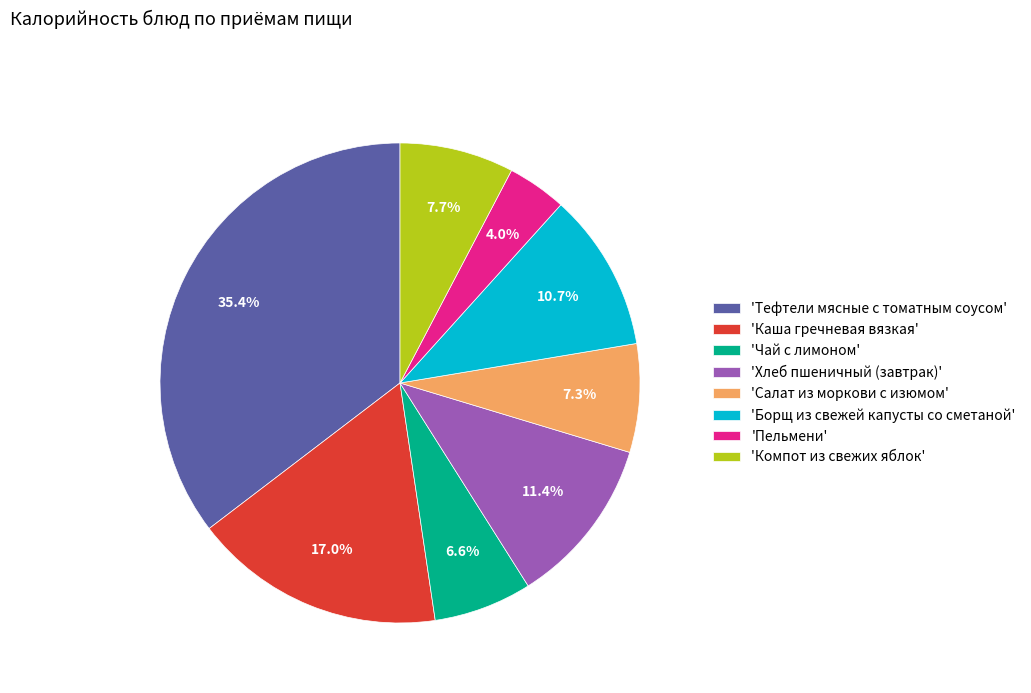

What portion of the pie excludes 'Тефтели мясные с томатным соусом'?

64.6%